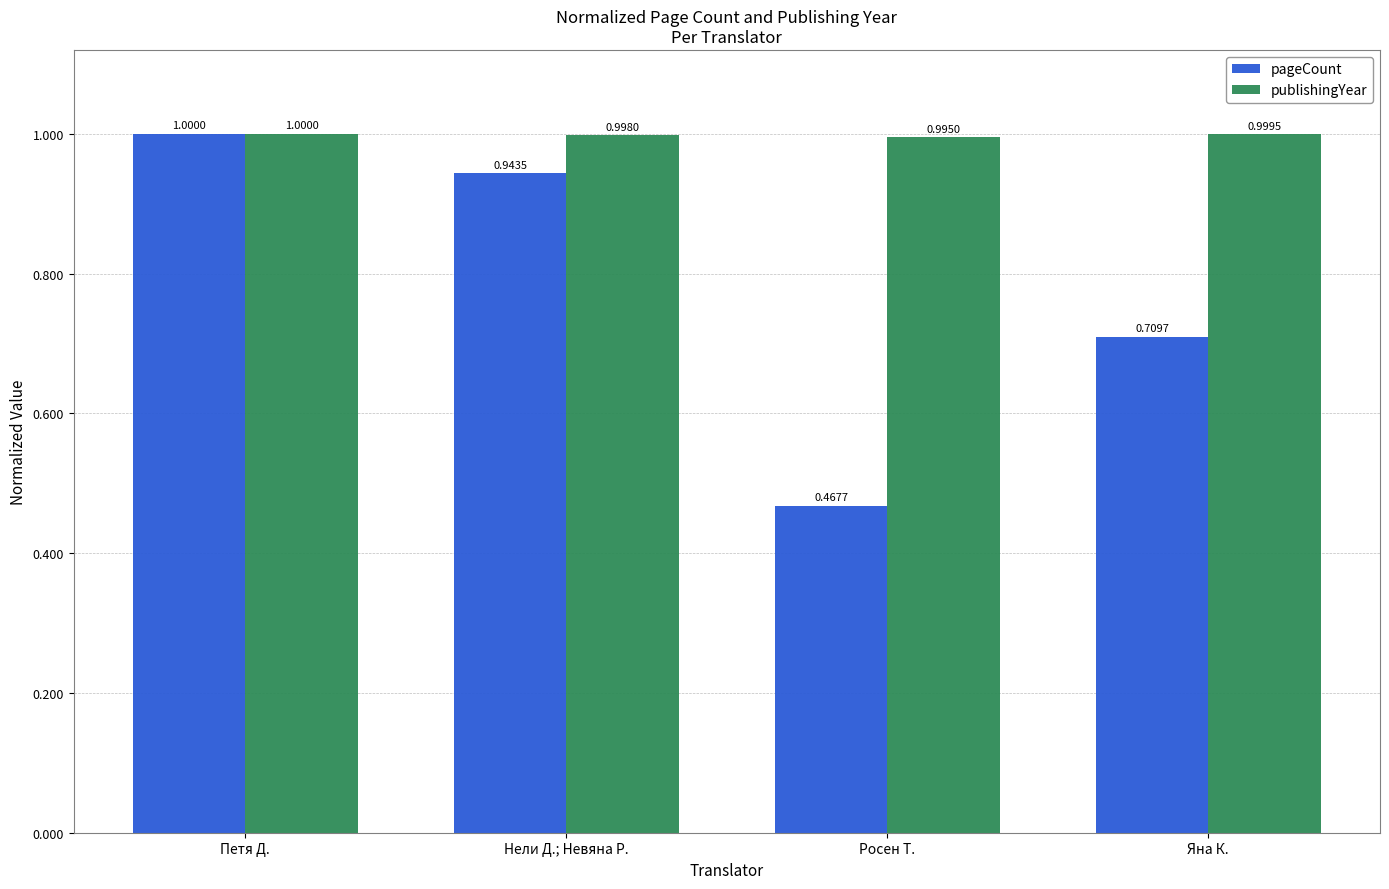

What value does the publishingYear series have at Росен Т.?

1.0